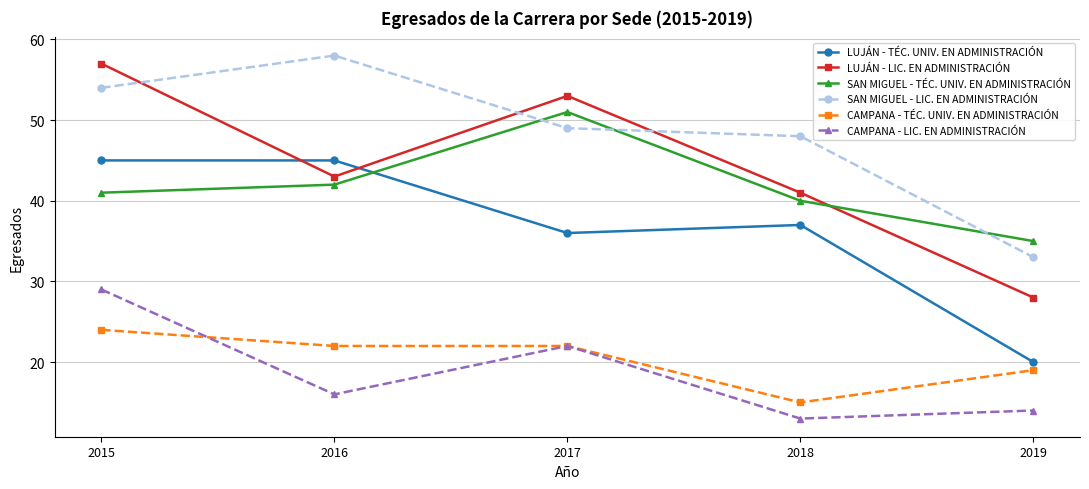

What is the highest value of the CAMPANA - TÉC. UNIV. EN ADMINISTRACIÓN series?

24